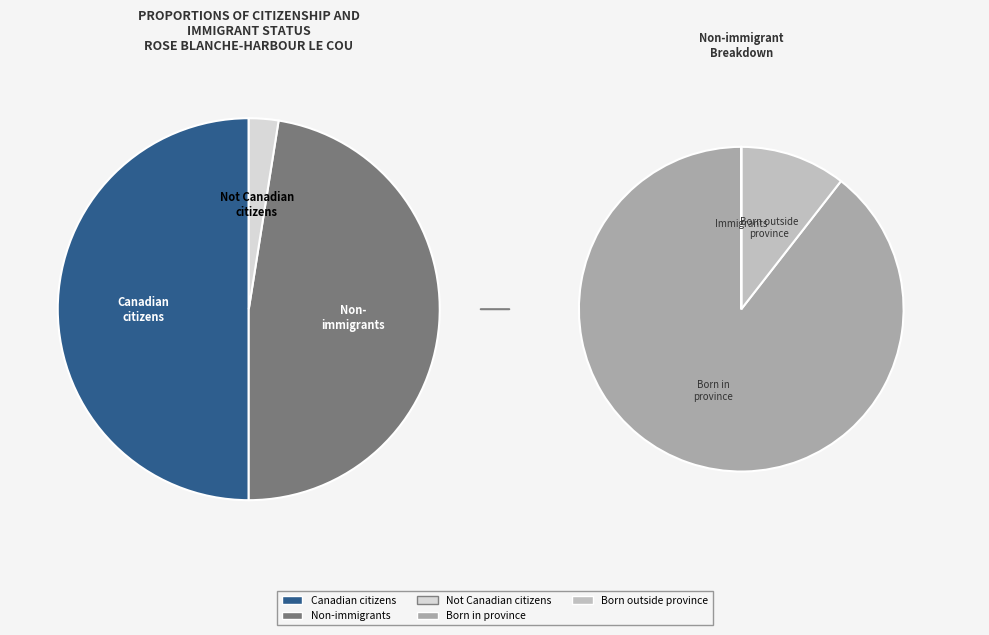

How many slices are in this pie chart?

3